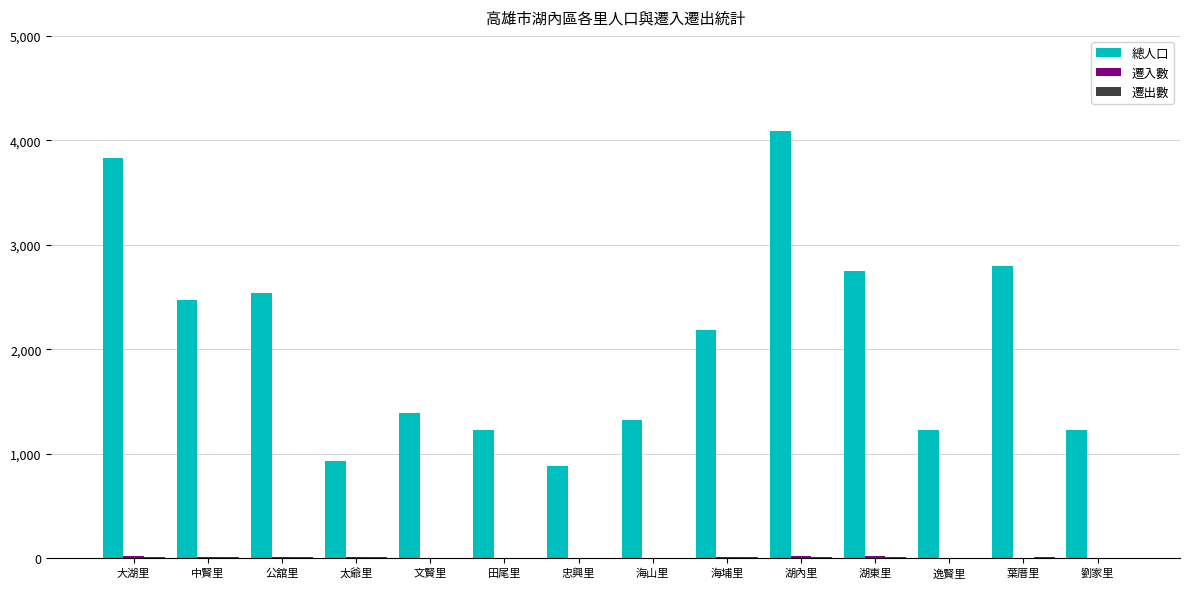

What is the maximum value shown in the chart?

4089